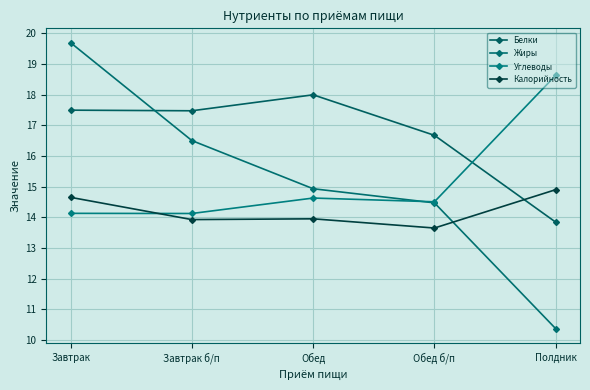

How many data points in Жиры are above 14?

4